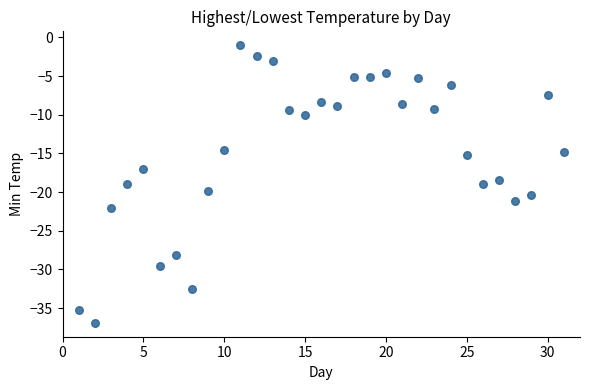

What is the range of Y values (max minus min)?

35.9